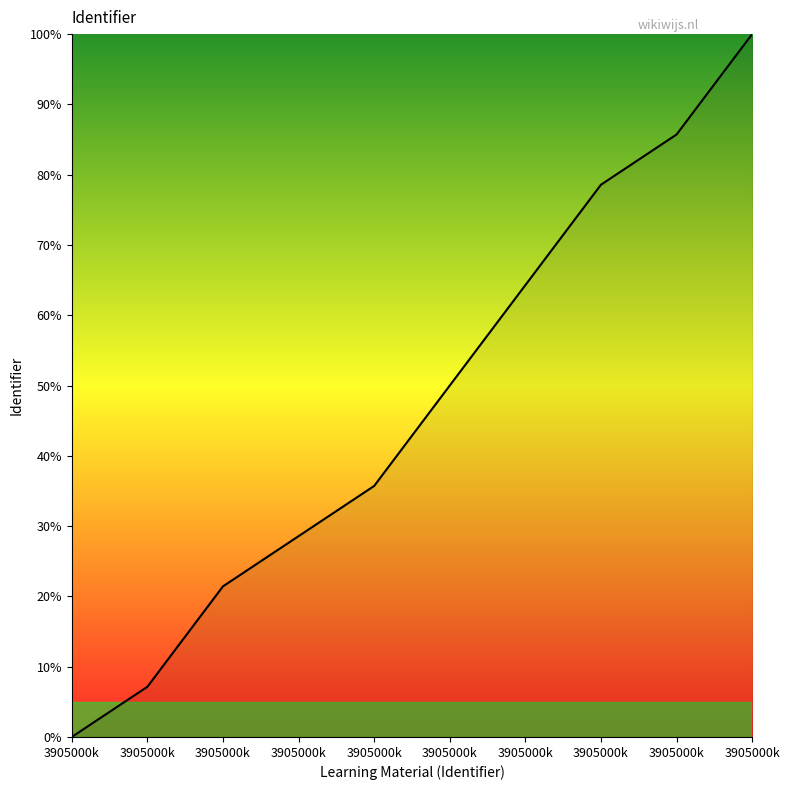

How many lines are shown in the chart?

1